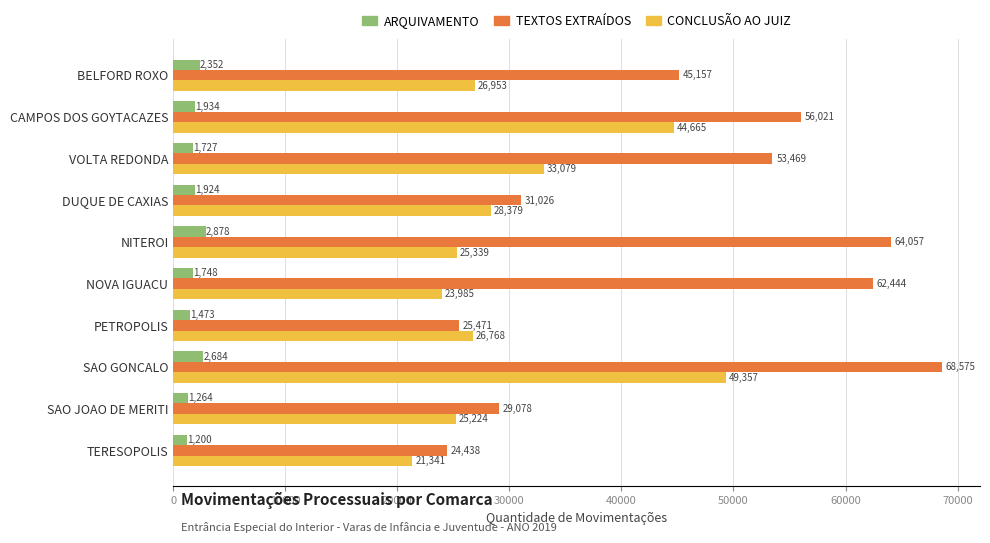

At which label is CONCLUSÃO AO JUIZ closest to 35349?

VOLTA REDONDA